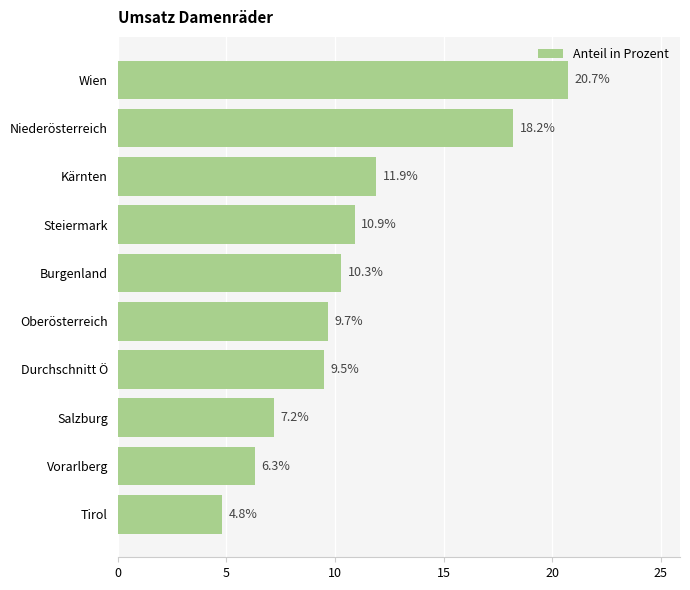

List the labels in order of value, largest first.

Wien, Niederösterreich, Kärnten, Steiermark, Burgenland, Oberösterreich, Durchschnitt Ö, Salzburg, Vorarlberg, Tirol